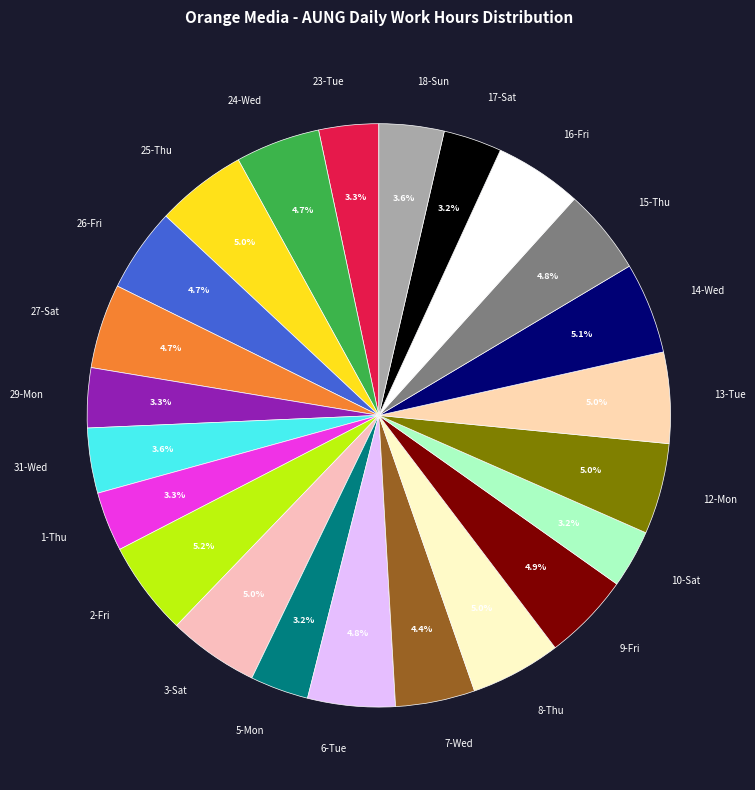

To the nearest percent, what percentage of the pie is 7-Wed?

4%